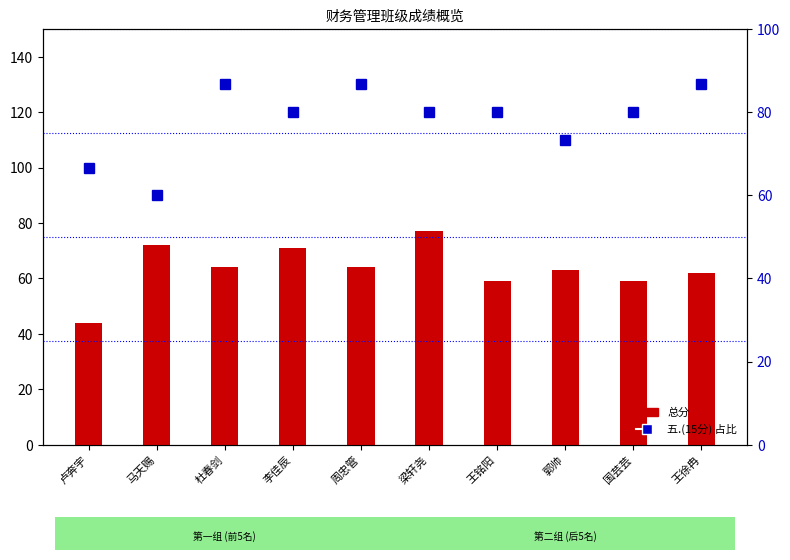

At which category is the sum across all series the highest?

梁轩尧